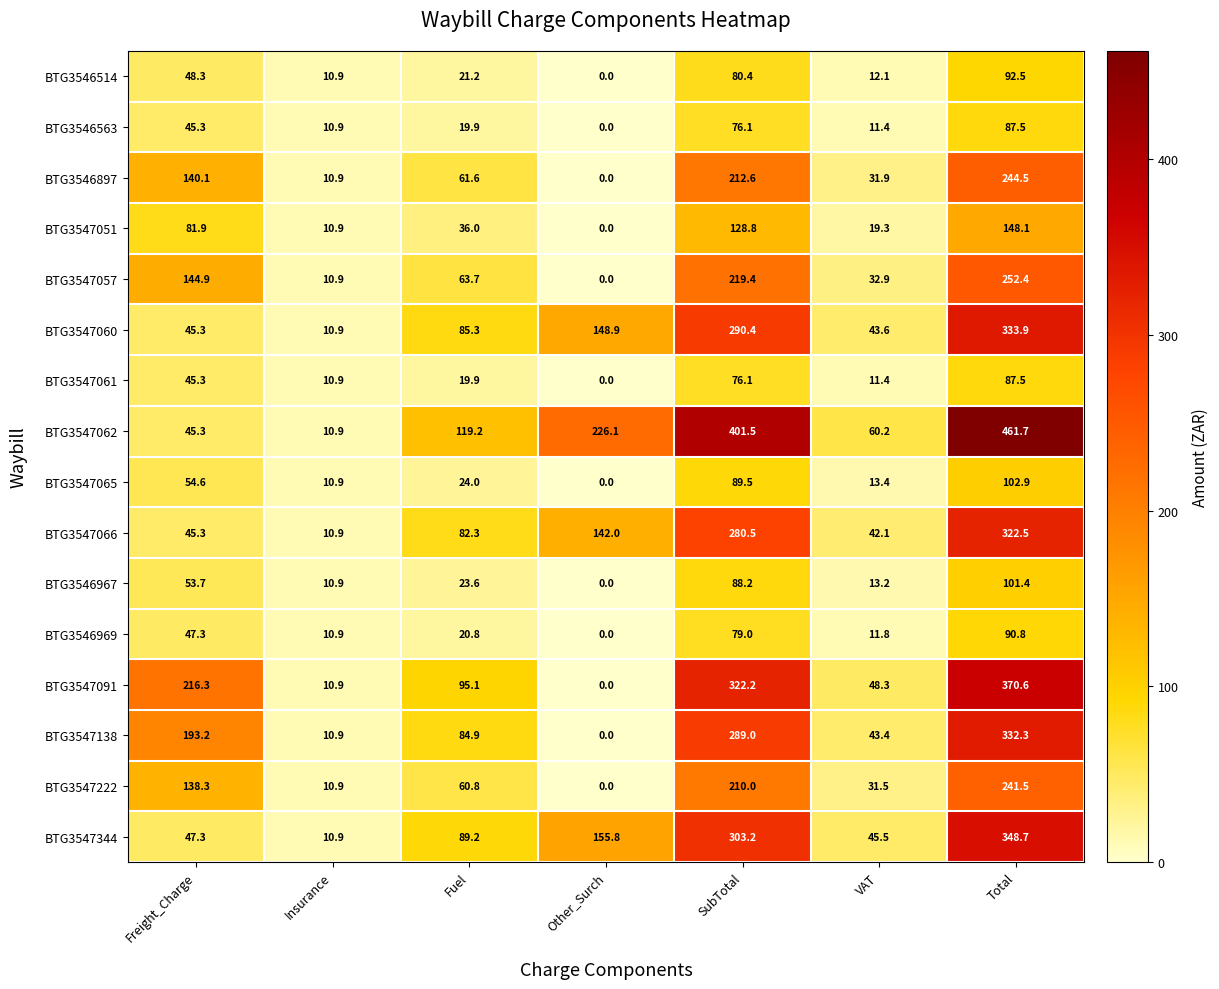

At which category does the chart reach its peak across all series?

Total